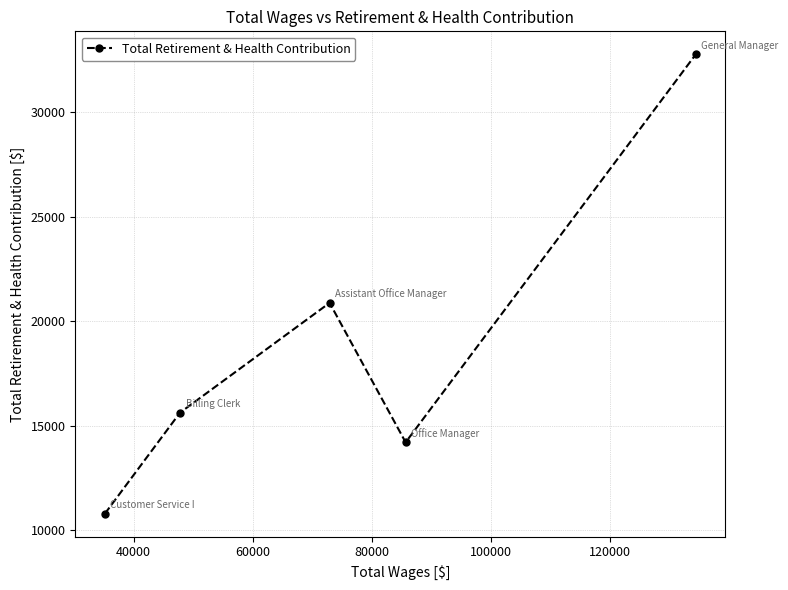

What is the greatest value displayed?

32775